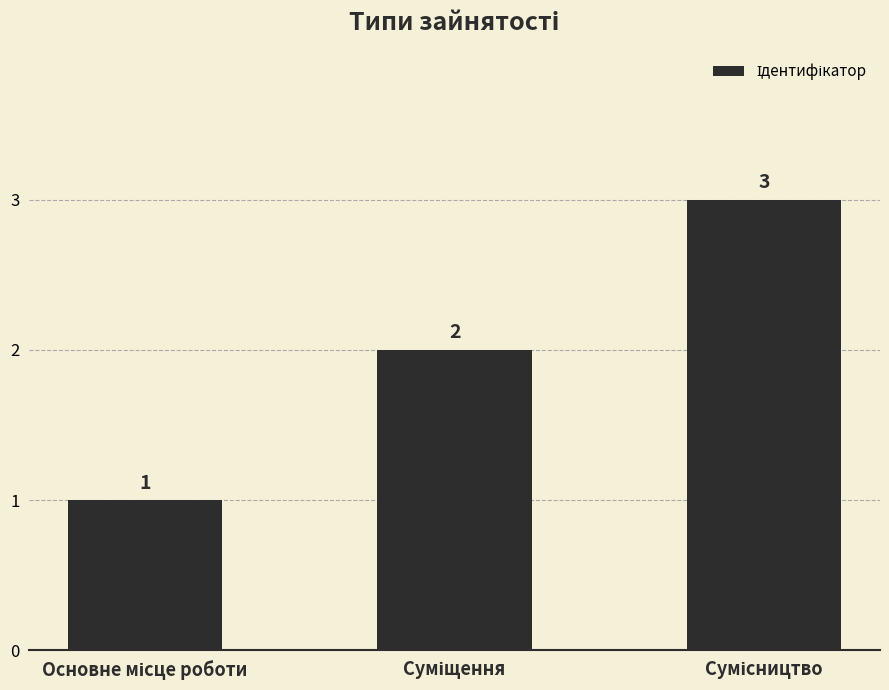

How many data points does each series have?

3